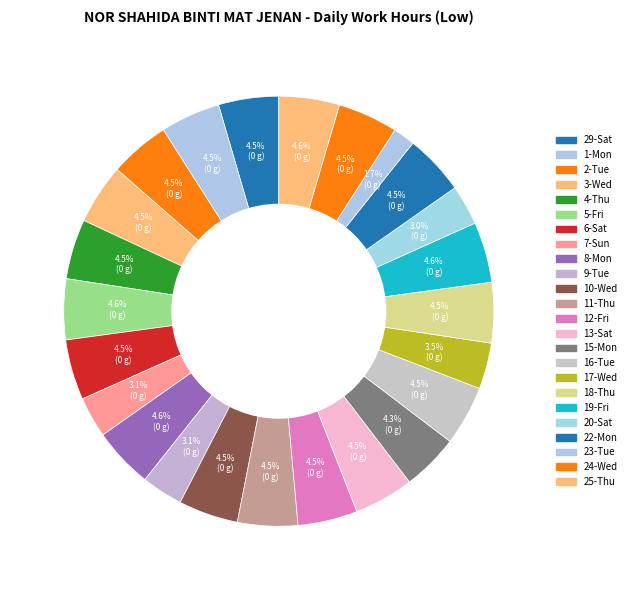

Count the number of slices in the pie.

24